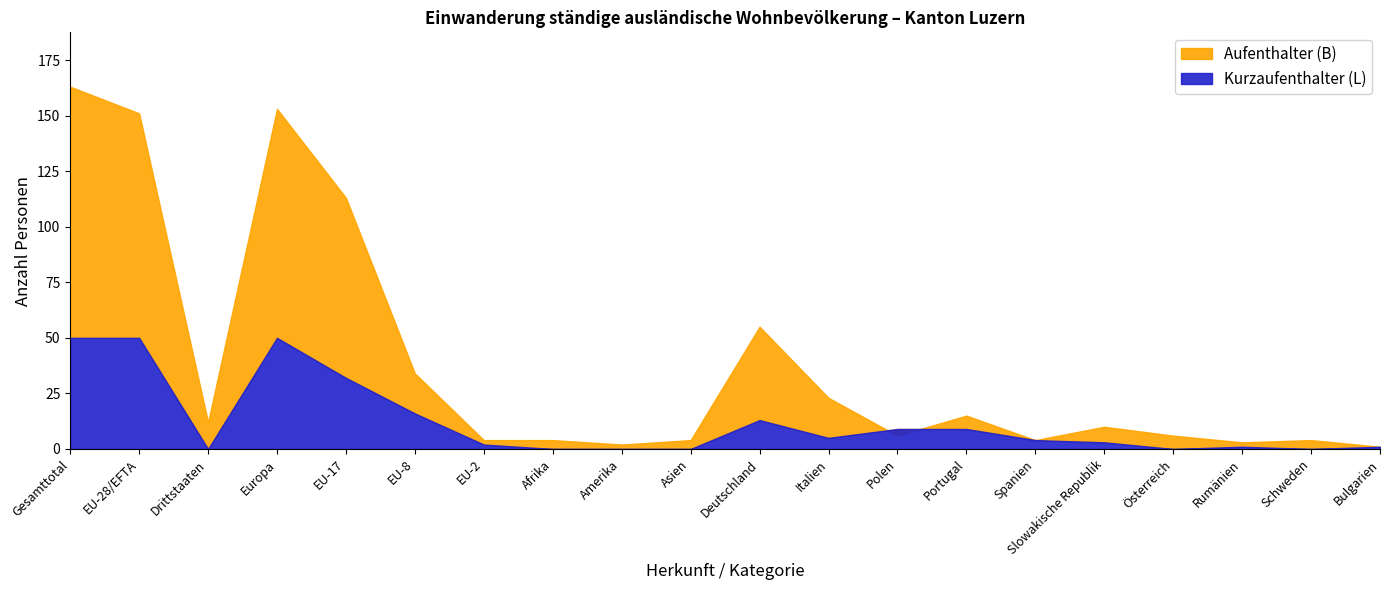

In Kurzaufenthalter (L) Total, how many points are lower than both neighbors (excluding endpoints)?

4